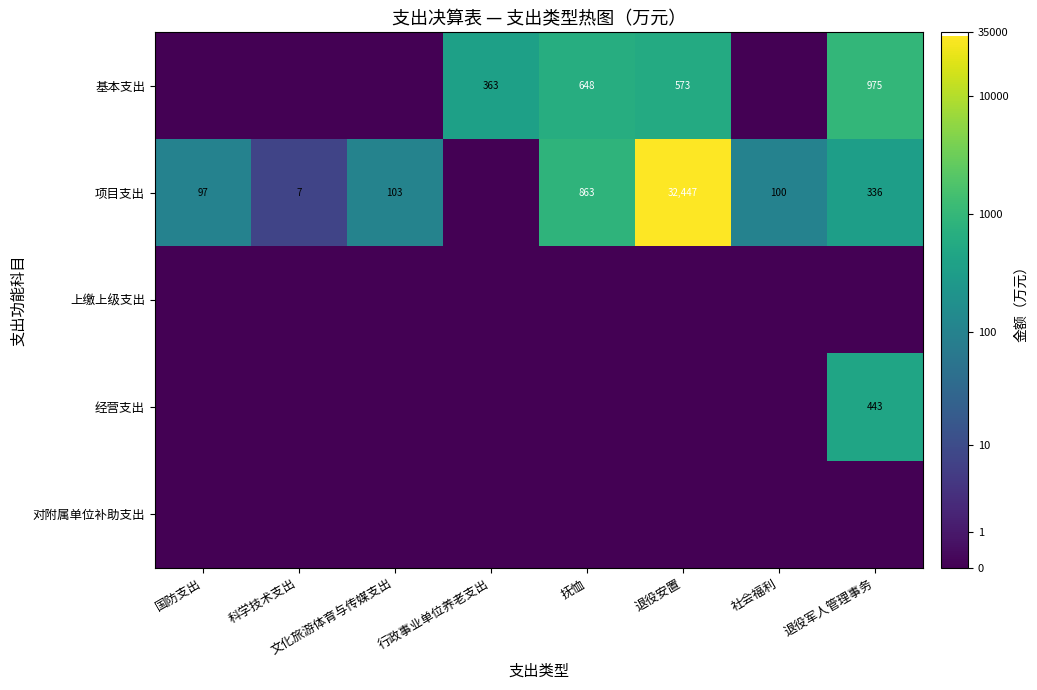

What is the difference between the 项目支出 values at 科学技术支出 and 退役安置?

32440